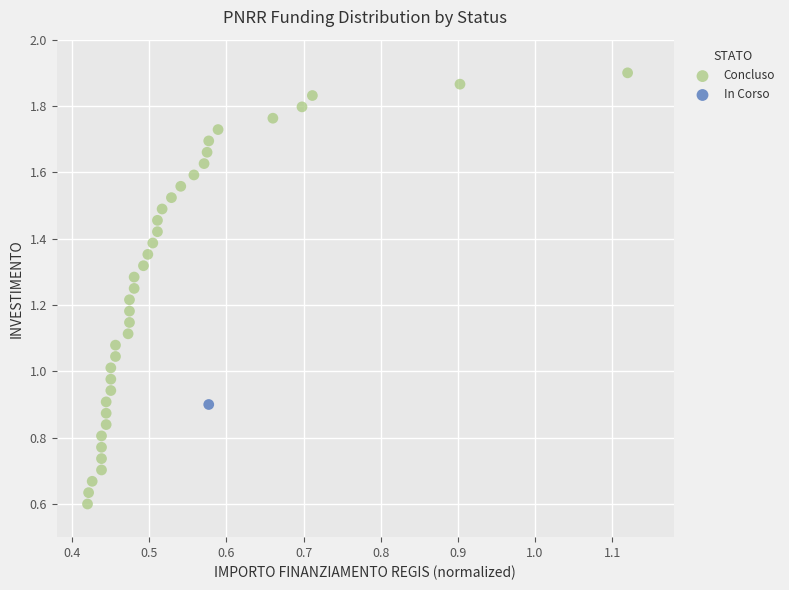

What are all the series names shown in the legend?

Concluso, In Corso